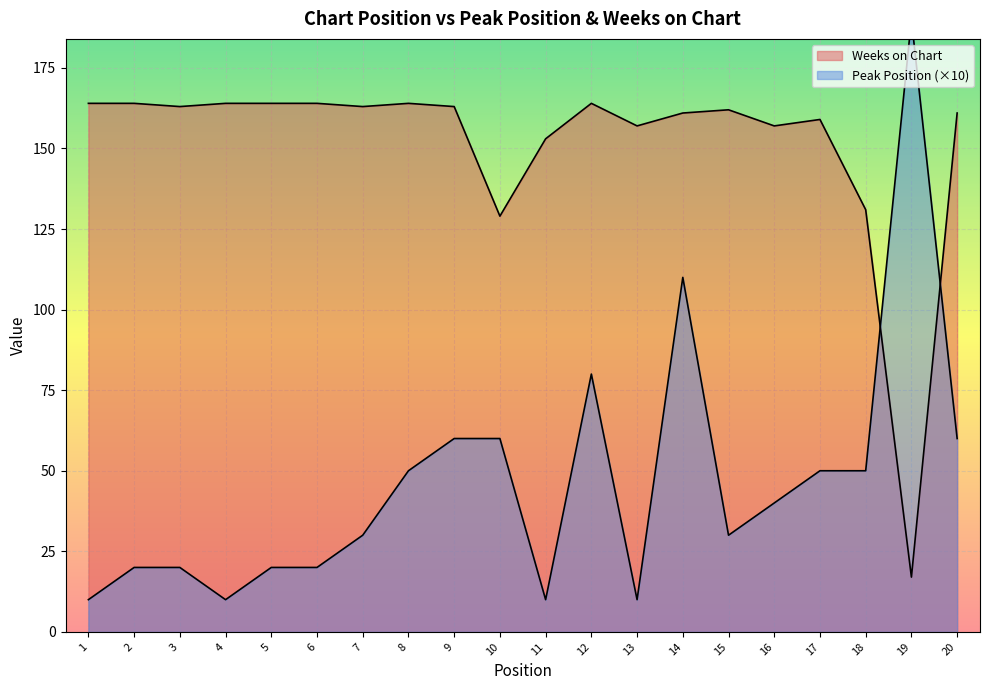

Is the value of Weeks on Chart at 14 greater than the value of Peak Position at 18?

Yes